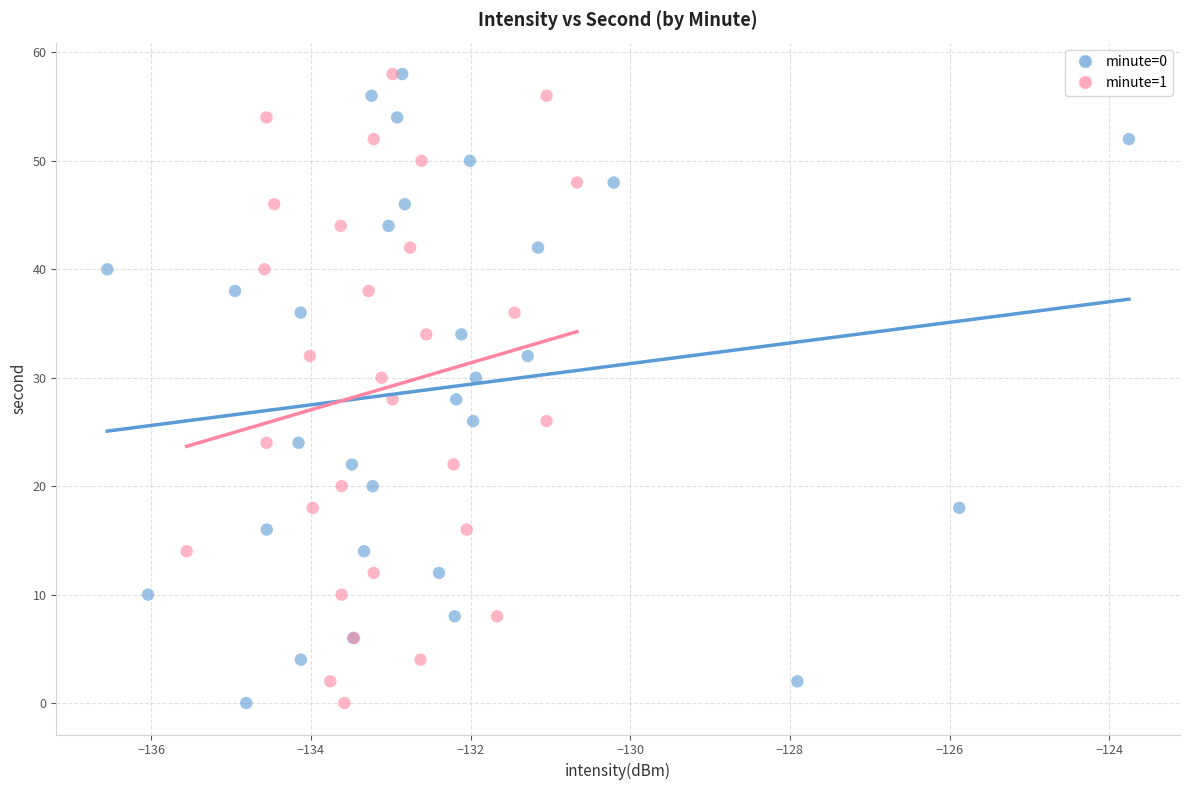

What are all the series names shown in the legend?

minute=0, minute=1